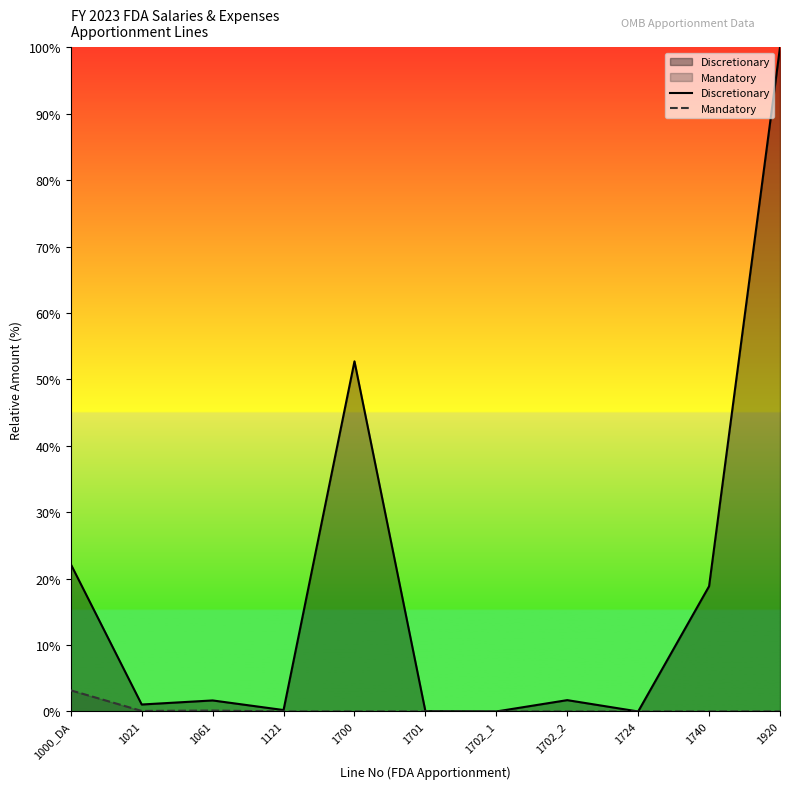

What is the maximum value shown in the chart?

100.0